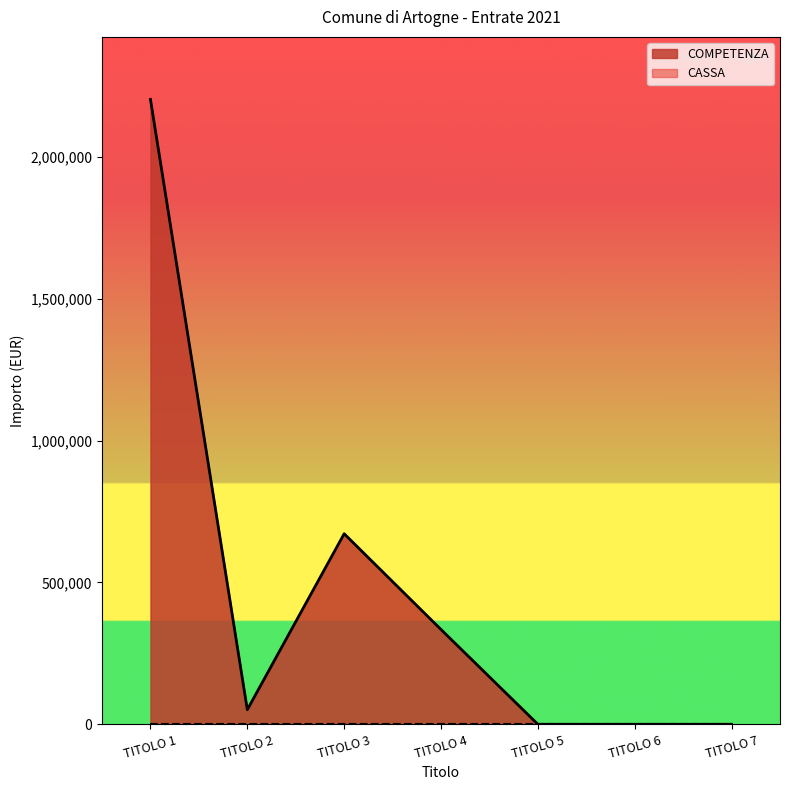

Rank the categories by value from lowest to highest.

TITOLO 5, TITOLO 6, TITOLO 7, TITOLO 2, TITOLO 4, TITOLO 3, TITOLO 1